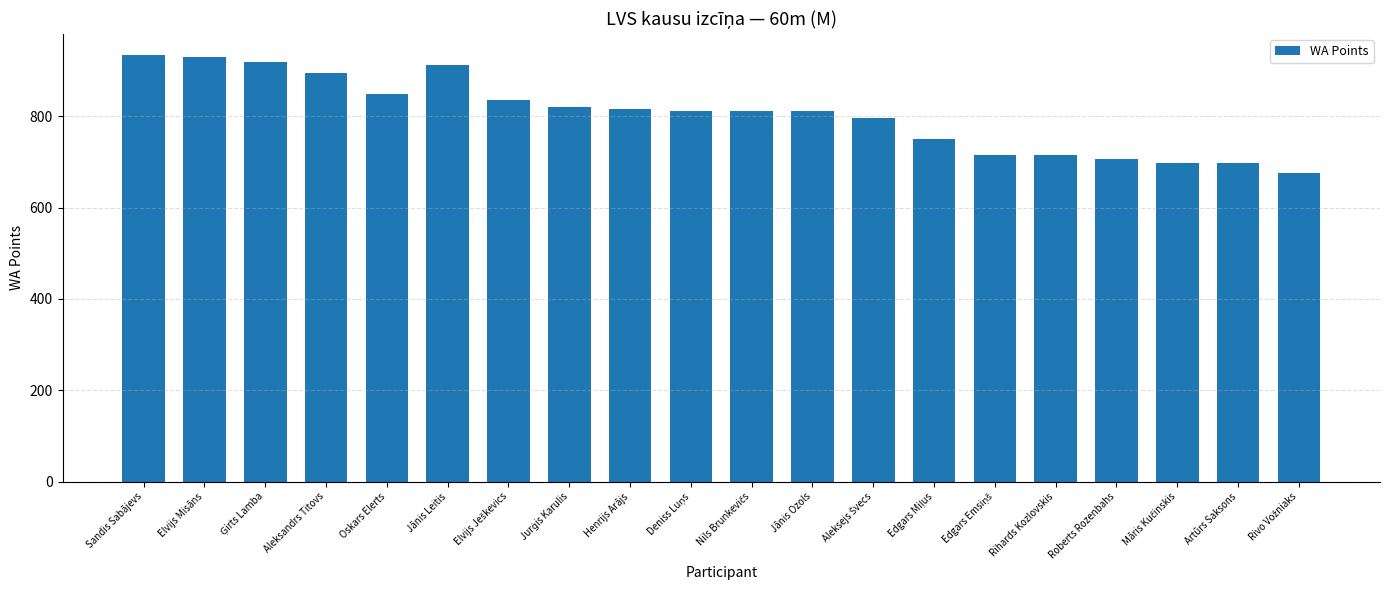

How many data points does each series have?

20